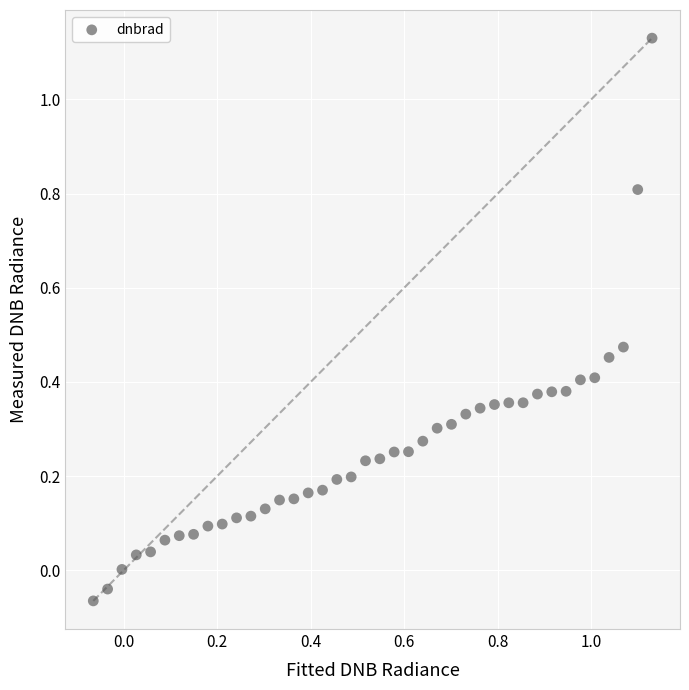

What is the range of X values (max minus min)?

1.2